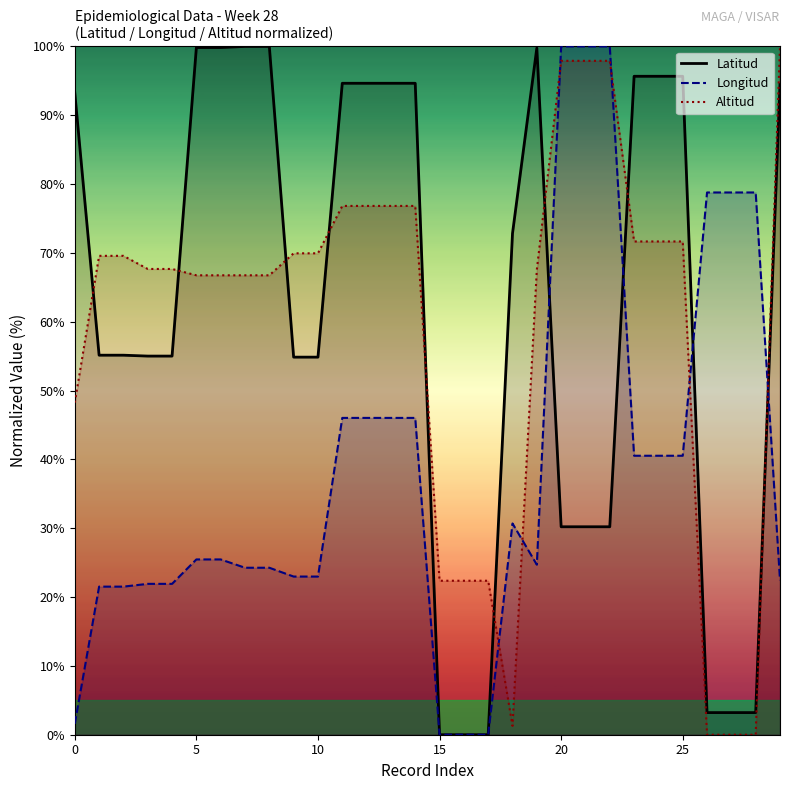

At how many categories does at least one series exceed 82?

17